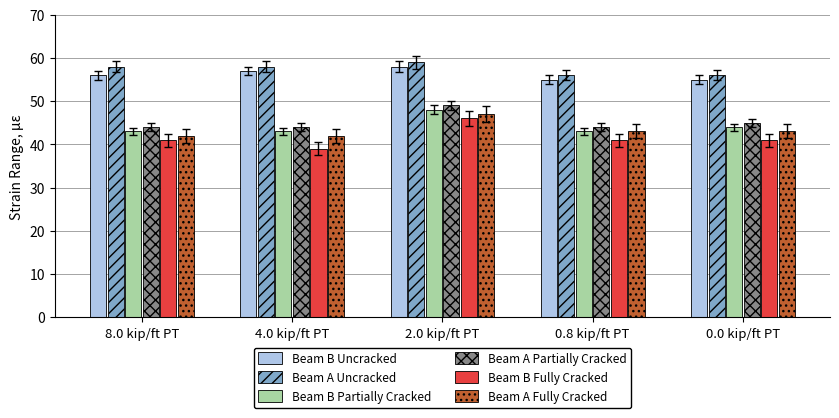

What is the maximum value shown in the chart?

59